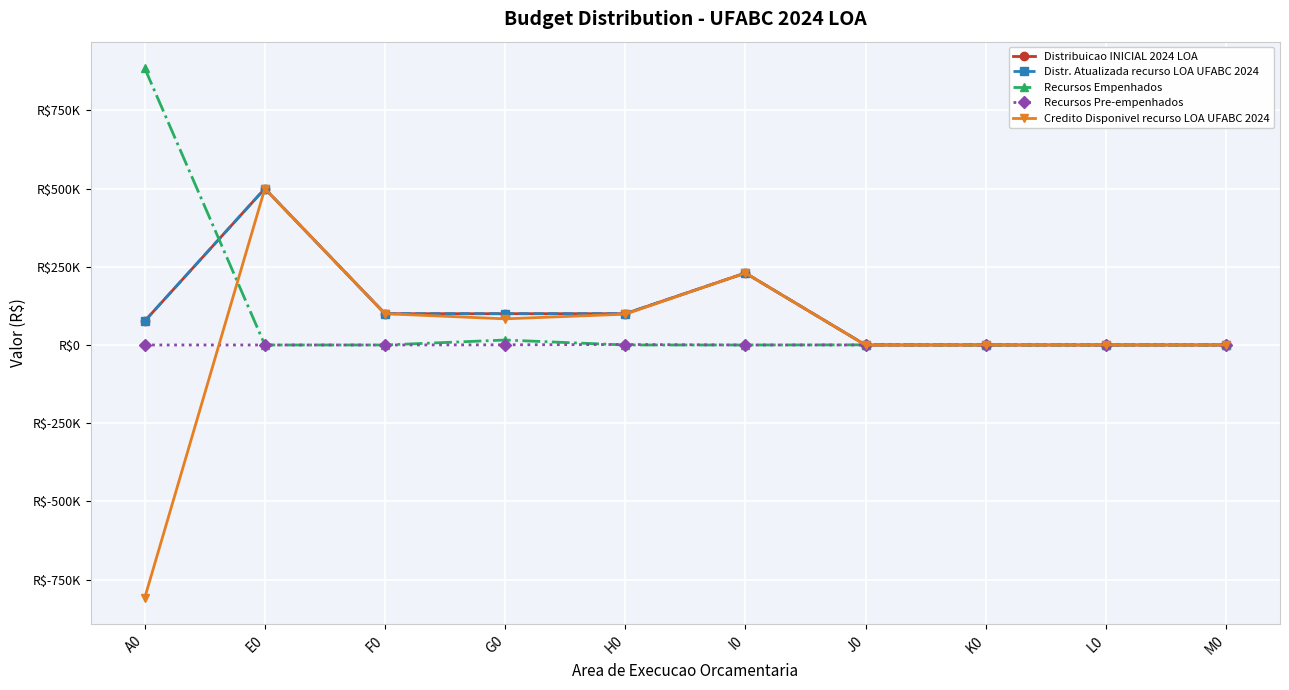

Does the chart have visible grid lines?

Yes